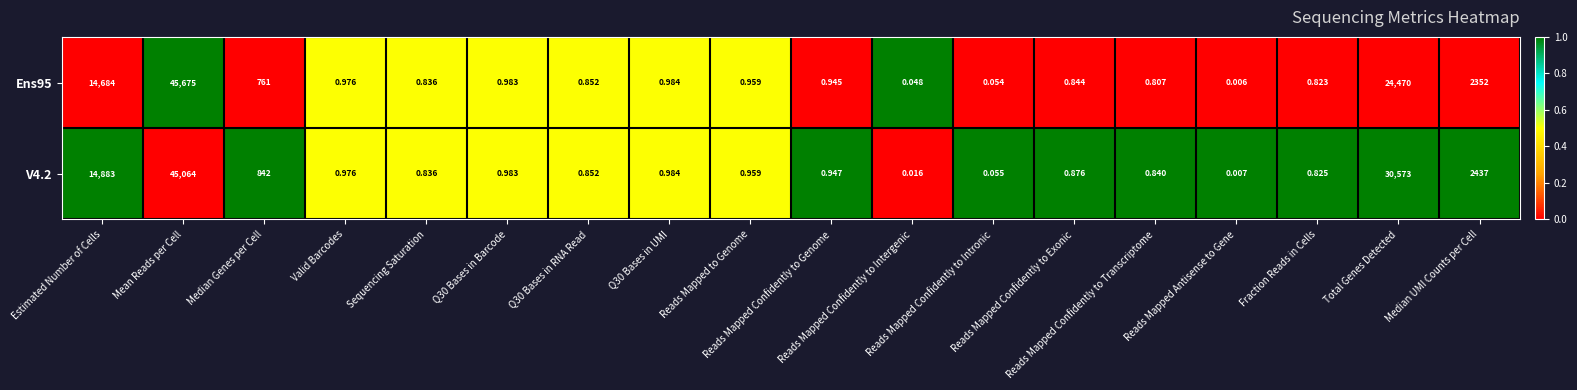

Reading right to left, extract all data points from this chart.

Ens95: Median UMI Counts per Cell=2352.0	Total Genes Detected=24470.0	Fraction Reads in Cells=0.8	Reads Mapped Antisense to Gene=0.0	Reads Mapped Confidently to Transcriptome=0.8	Reads Mapped Confidently to Exonic=0.8	Reads Mapped Confidently to Intronic=0.1	Reads Mapped Confidently to Intergenic=0.0	Reads Mapped Confidently to Genome=0.9	Reads Mapped to Genome=1.0	Q30 Bases in UMI=1.0	Q30 Bases in RNA Read=0.9	Q30 Bases in Barcode=1.0	Sequencing Saturation=0.8	Valid Barcodes=1.0	Median Genes per Cell=761.0	Mean Reads per Cell=45675.0	Estimated Number of Cells=14684.0
V4.2: Median UMI Counts per Cell=2437.0	Total Genes Detected=30573.0	Fraction Reads in Cells=0.8	Reads Mapped Antisense to Gene=0.0	Reads Mapped Confidently to Transcriptome=0.8	Reads Mapped Confidently to Exonic=0.9	Reads Mapped Confidently to Intronic=0.1	Reads Mapped Confidently to Intergenic=0.0	Reads Mapped Confidently to Genome=0.9	Reads Mapped to Genome=1.0	Q30 Bases in UMI=1.0	Q30 Bases in RNA Read=0.9	Q30 Bases in Barcode=1.0	Sequencing Saturation=0.8	Valid Barcodes=1.0	Median Genes per Cell=842.0	Mean Reads per Cell=45064.0	Estimated Number of Cells=14883.0